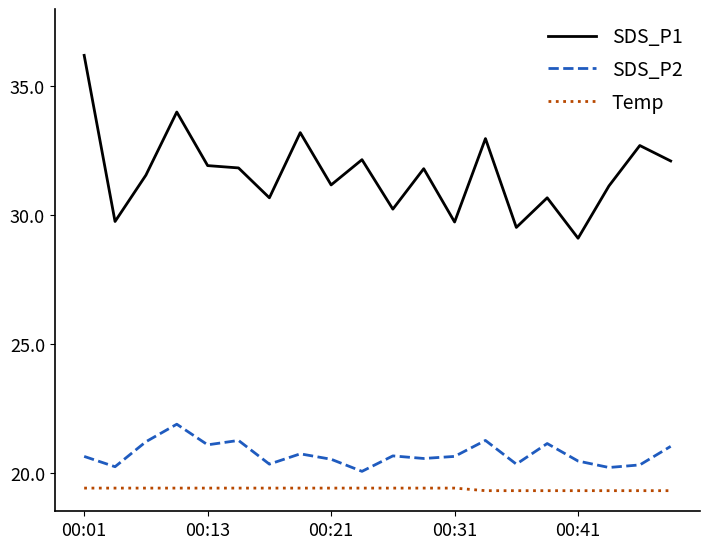

Which series has the largest total across all categories?

SDS_P1